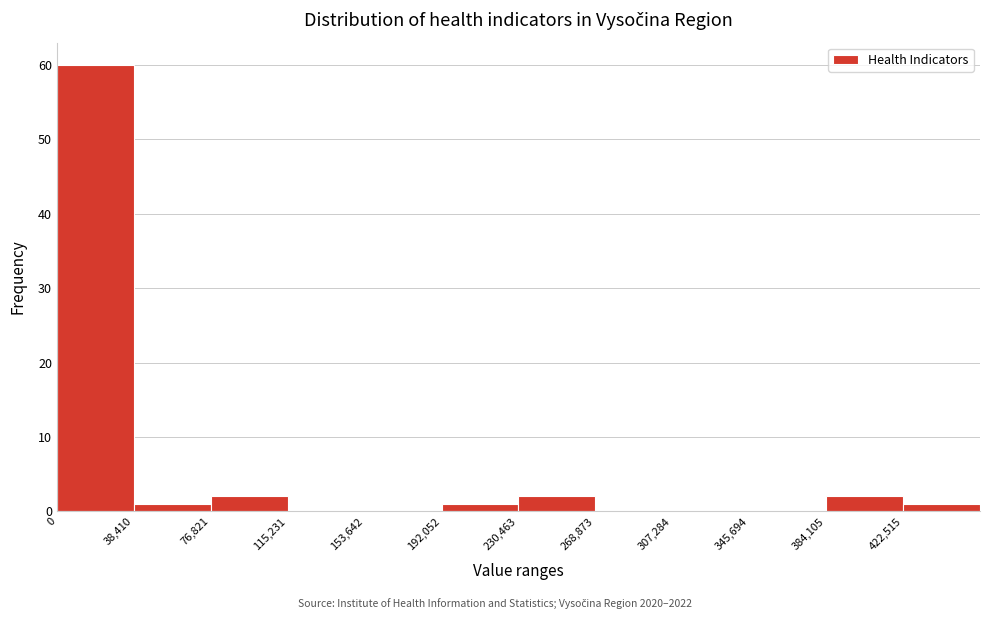

Reading left to right, transcribe this chart: for each bar, give the range it covers on the x-axis and its height. Neither the bar edges nor the heights are printed on the chart, so give them approximately, as read against the axes.

0 to 40000: 60
40000 to 75000: 1
75000 to 115000: 2
115000 to 155000: 0
155000 to 190000: 0
190000 to 230000: 1
230000 to 270000: 2
270000 to 305000: 0
305000 to 345000: 0
345000 to 385000: 0
385000 to 425000: 2
425000 to 460000: 1